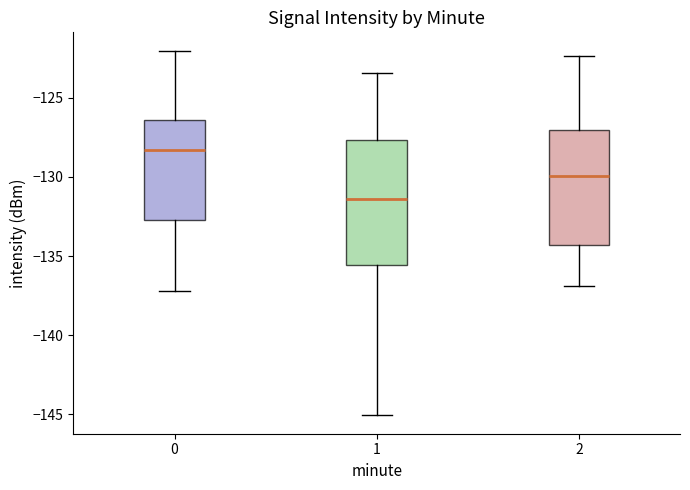

Reading left to right, read every box against the y-axis: the position of its median line, the range the box covers, and the ends of its whiskers. The values are not printed on the chart, so give them approximately, as read against the axis.

0: median -128.5, box -132.5 to -126.5, whiskers -137.0 to -122.0
1: median -131.5, box -135.5 to -127.5, whiskers -145.0 to -123.5
2: median -130.0, box -134.5 to -127.0, whiskers -137.0 to -122.5